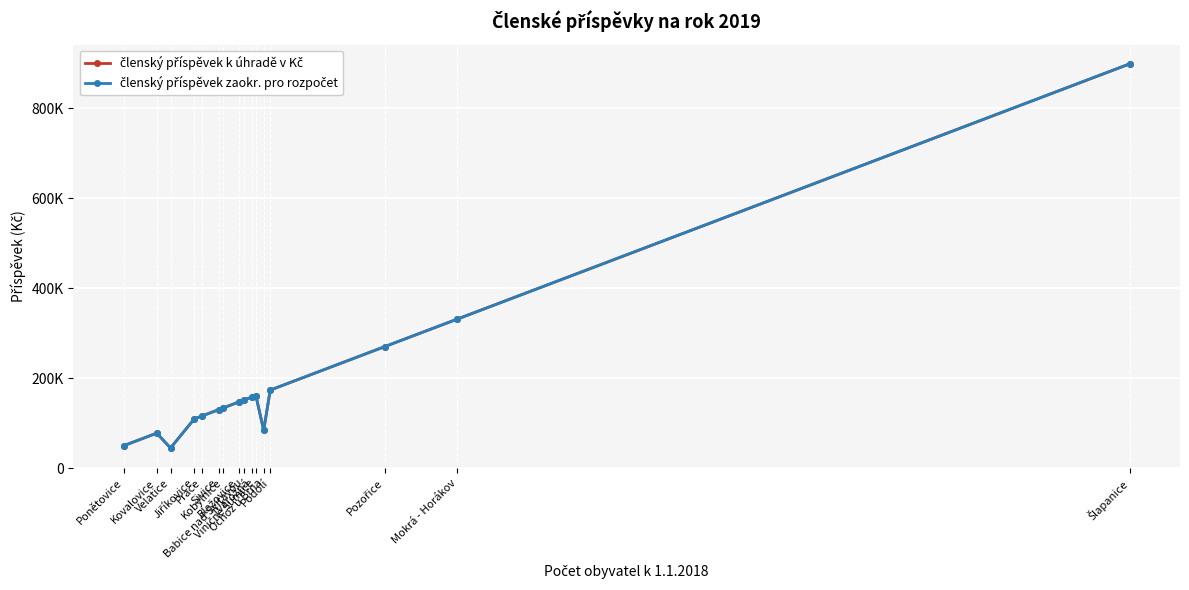

Reading left to right, list all the values displayed in this chart.

členský příspěvek k úhradě v Kč: 49560	77520	44580	109200	115800	129720	133440	146520	151080	158040	161160	83880	173280	269760	331200	898320
členský příspěvek zaokr. pro rozpočet: 49600	77600	44600	109200	115800	129800	133500	146600	151100	158100	161200	83900	173300	269800	331200	898400